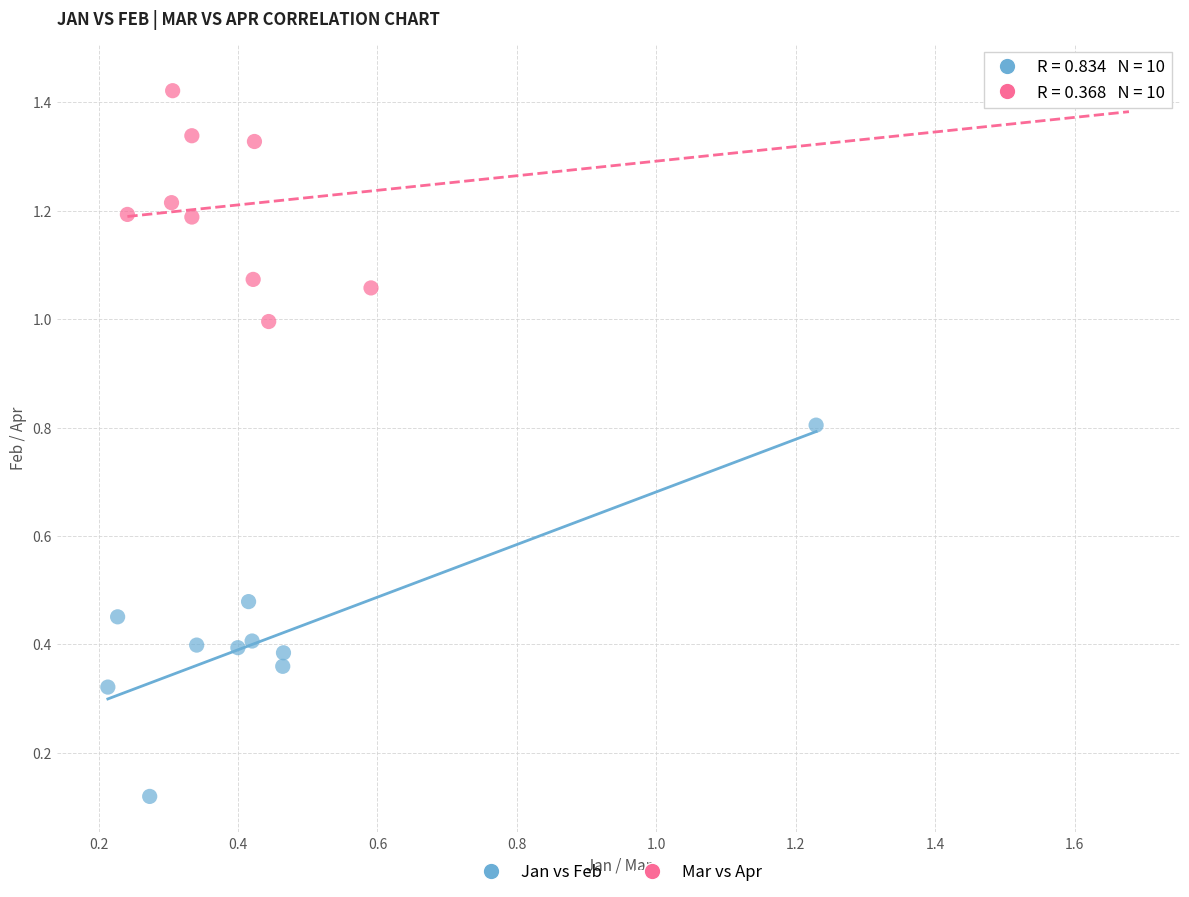

Which series reaches the maximum Y coordinate?

Mar vs Apr